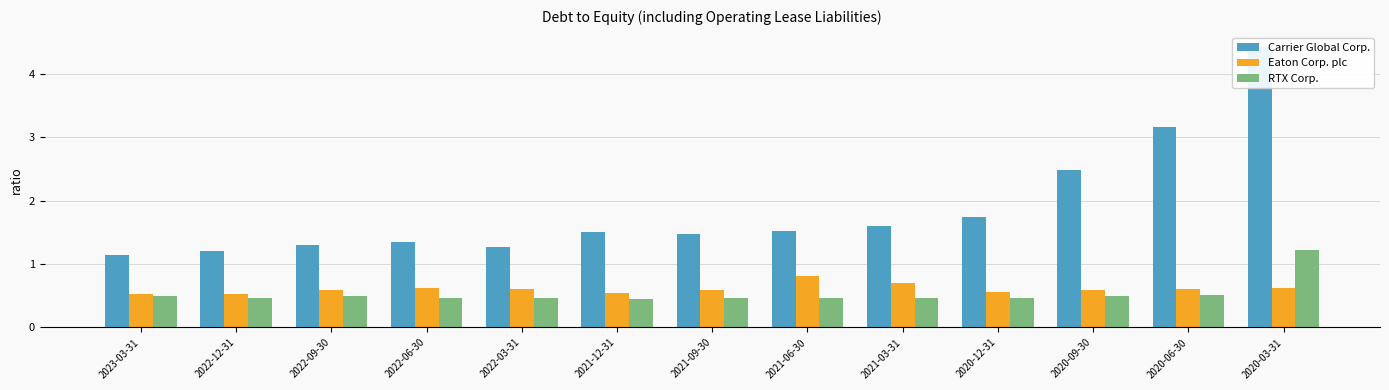

Reading left to right, what are all the values shown in this chart?

Carrier Global Corp.: 1.1	1.2	1.3	1.4	1.3	1.5	1.5	1.5	1.6	1.7	2.5	3.2	4.4
Eaton Corp. plc: 0.5	0.5	0.6	0.6	0.6	0.5	0.6	0.8	0.7	0.6	0.6	0.6	0.6
RTX Corp.: 0.5	0.5	0.5	0.5	0.5	0.5	0.5	0.5	0.5	0.5	0.5	0.5	1.2